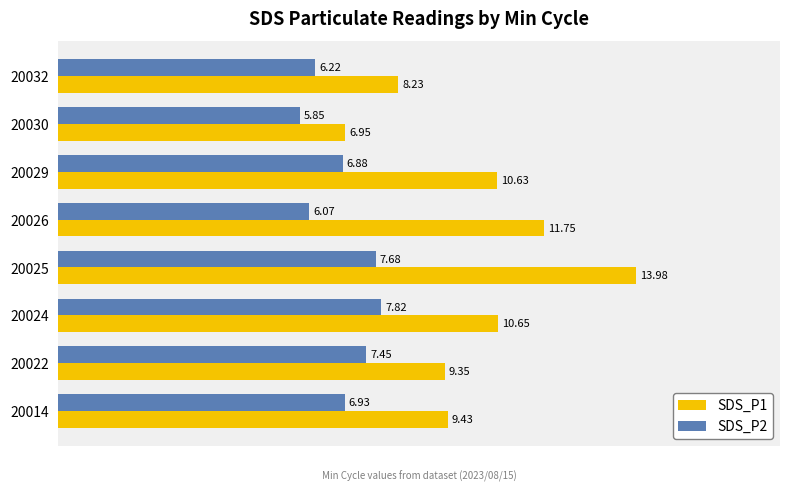

Is the value of SDS_P1 at 20032 greater than the value of SDS_P2 at 20022?

Yes